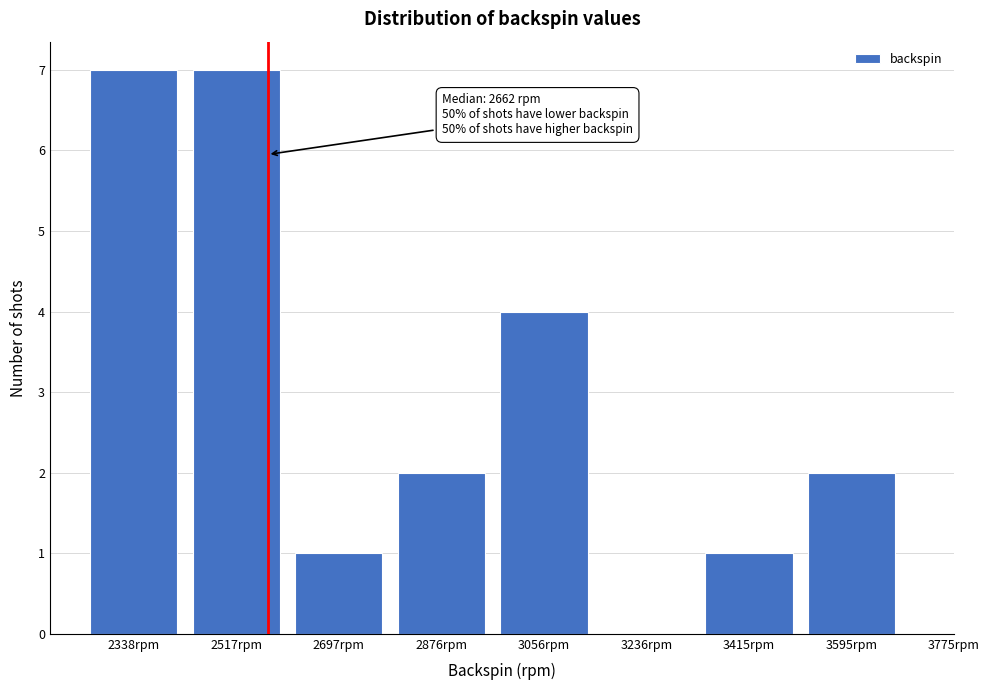

Reading left to right, what are all the values shown in this chart?

2338rpm=7	2517rpm=7	2697rpm=1	2876rpm=2	3056rpm=4	3236rpm=0	3415rpm=1	3595rpm=2